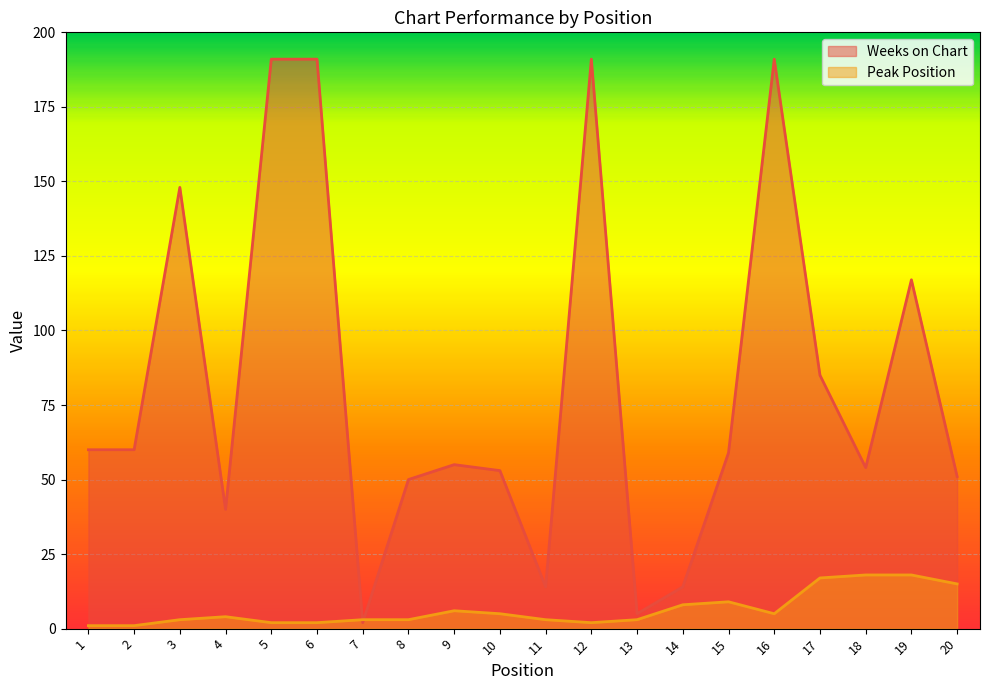

Which series ends up on top after the final intersection of Peak Position and Weeks on Chart?

Weeks on Chart